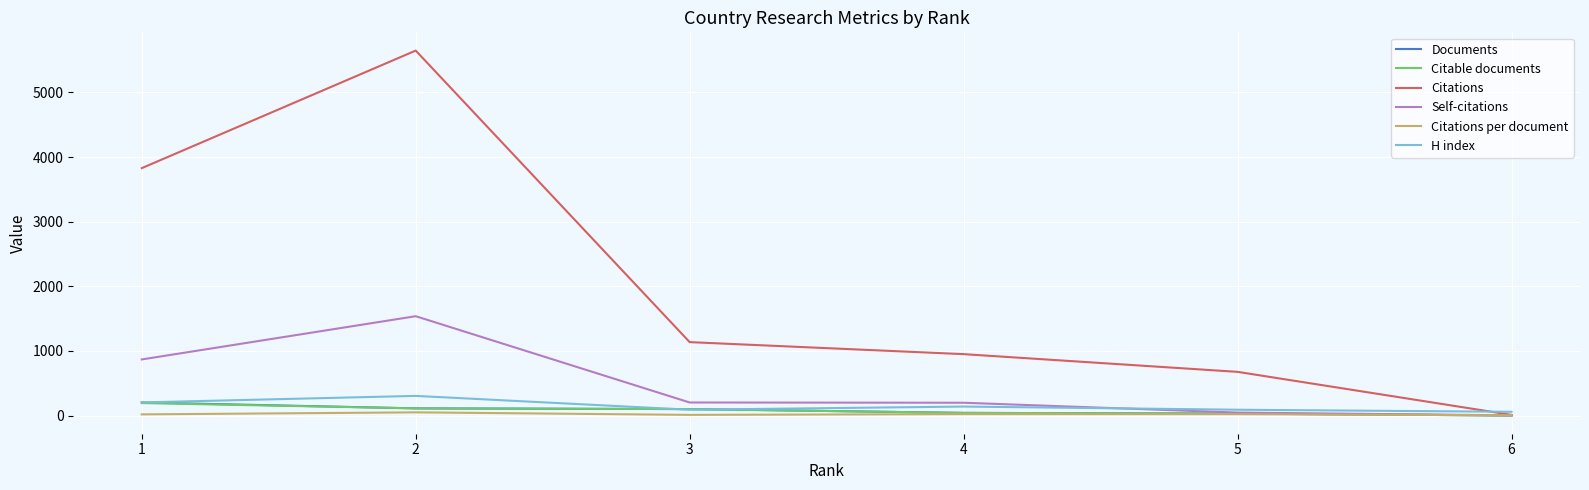

Which label corresponds to the largest value in the chart?

2